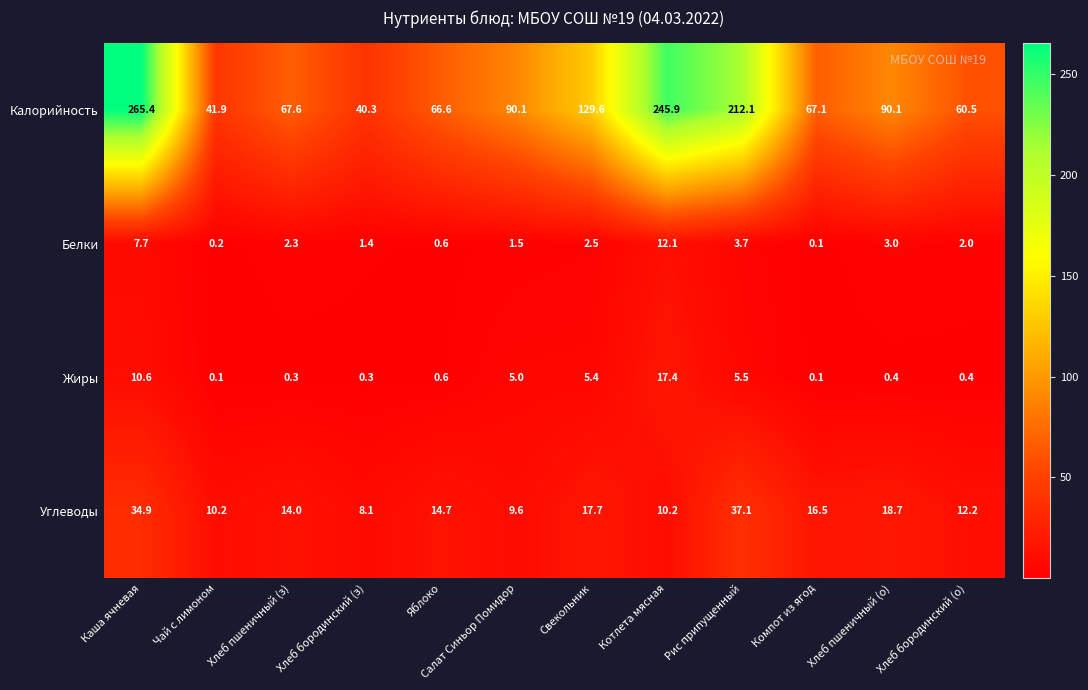

Which series has the widest spread of values?

Калорийность